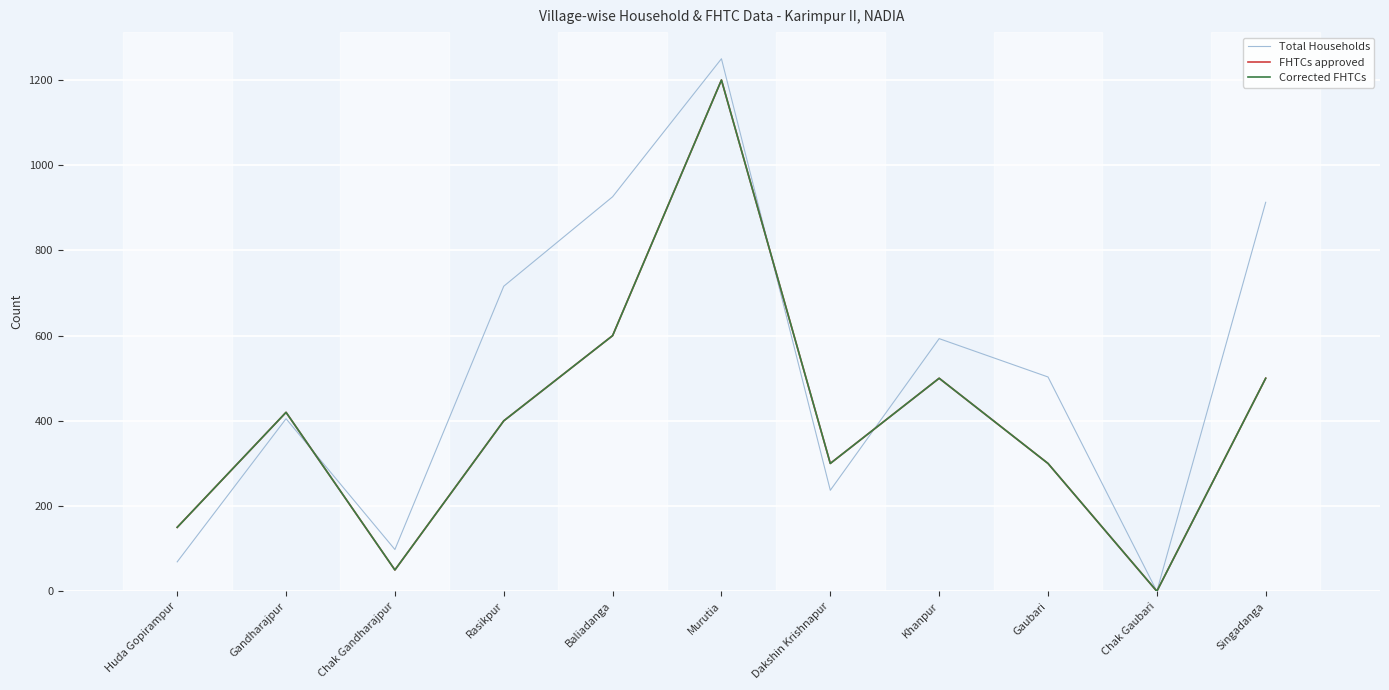

What is the label of the 4th point from the left?

Rasikpur